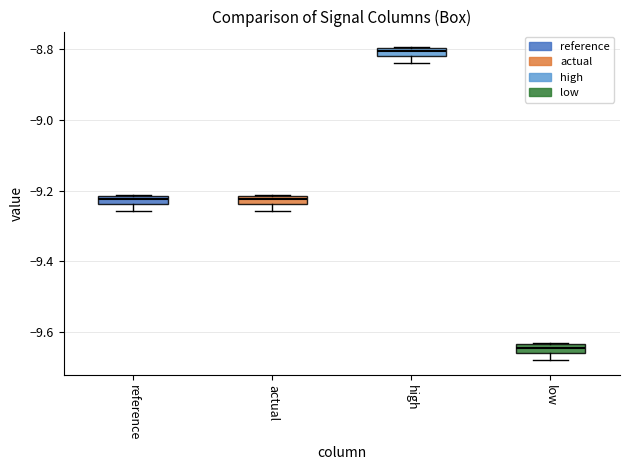

Where is the lower edge of the box for high on the y-axis? The values are not printed on the chart, so give them approximately, as read against the axis.

-8.82